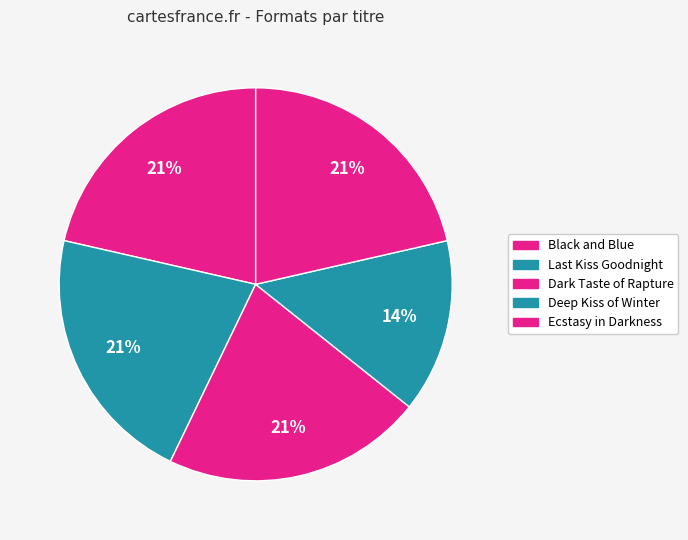

How many slices are in this pie chart?

5